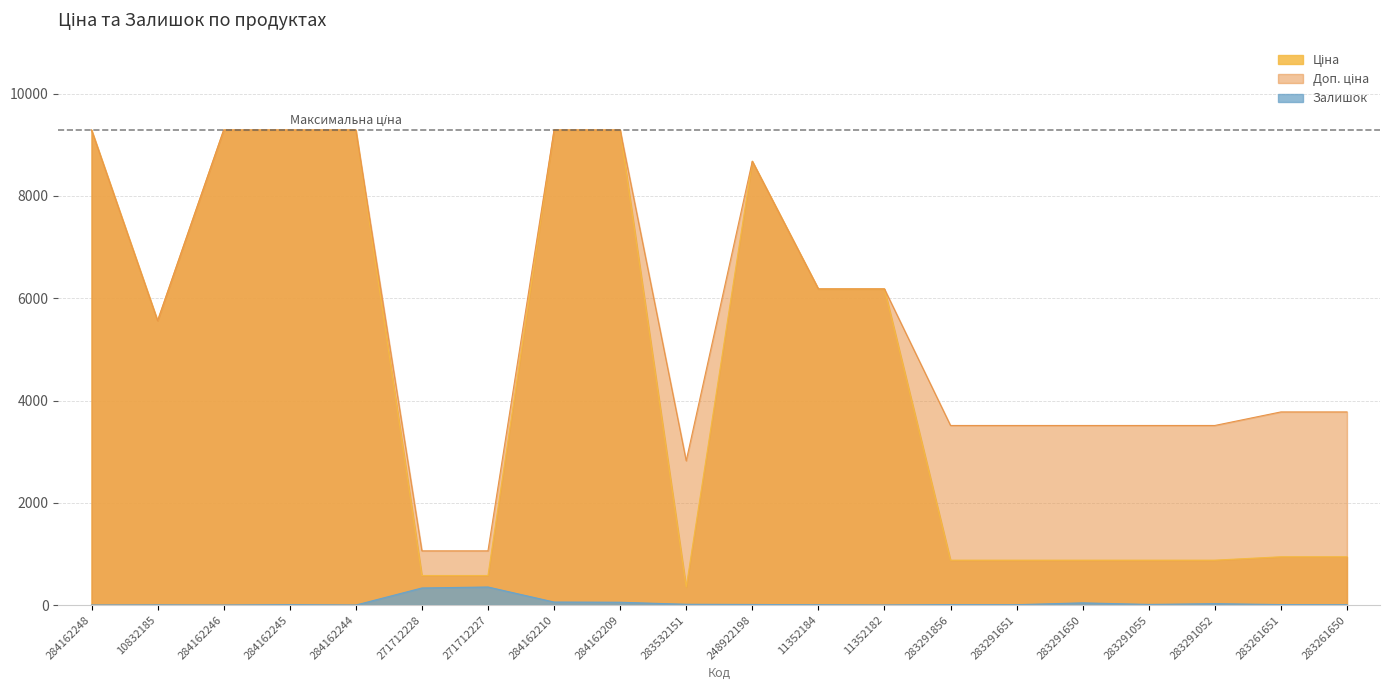

True or false: Доп. ціна and Залишок intersect in this chart.

False